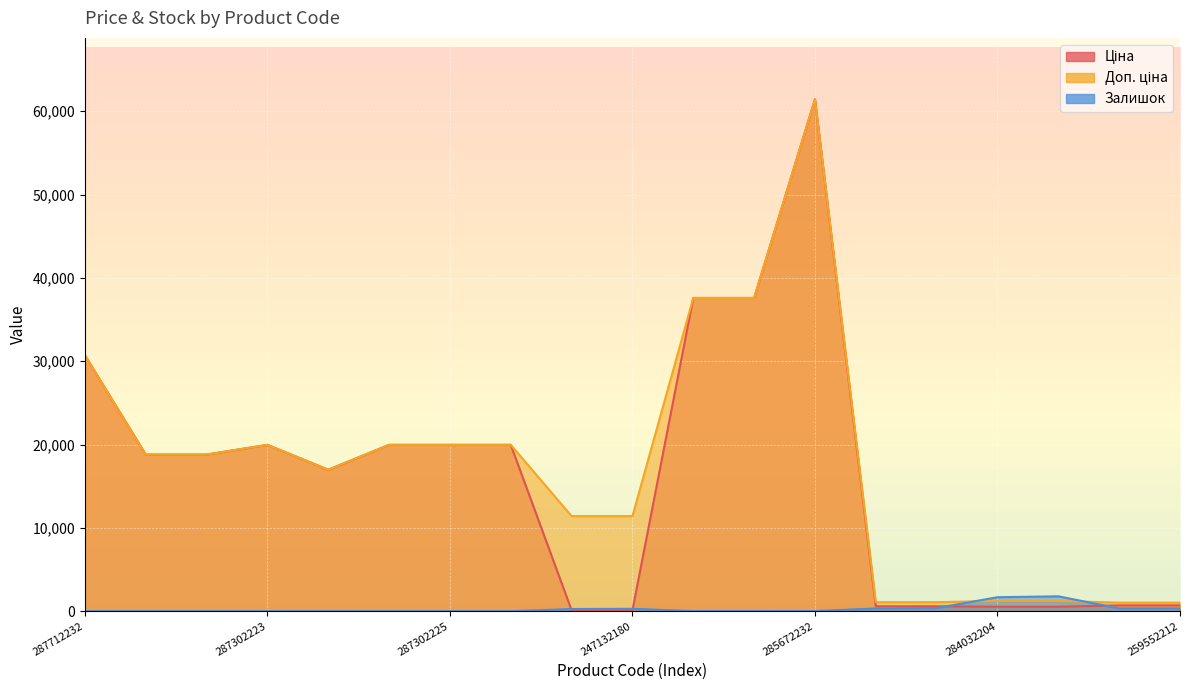

What is the sum of the Залишок values at 284032204 and 287692231?

1677.0